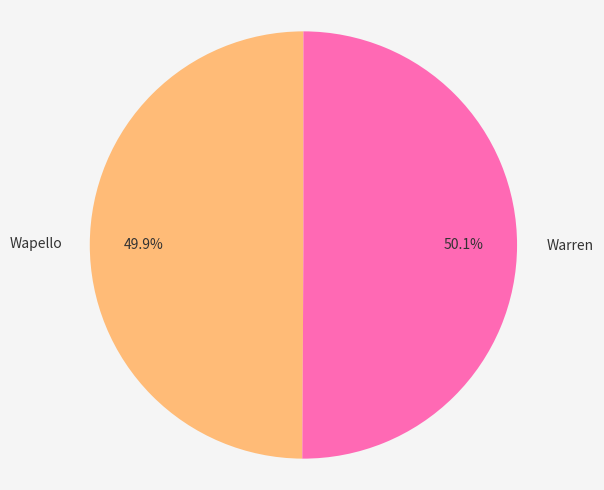

Do Wapello and Warren together represent more than half of the pie?

Yes